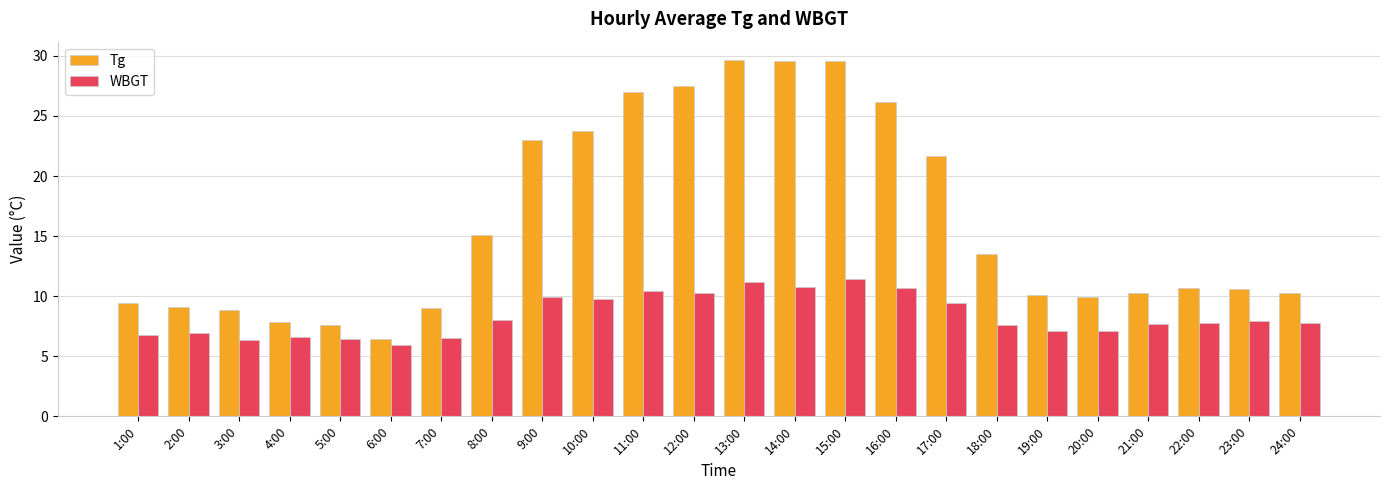

What is the sum of the WBGT values at 4:00 and 15:00?

18.0